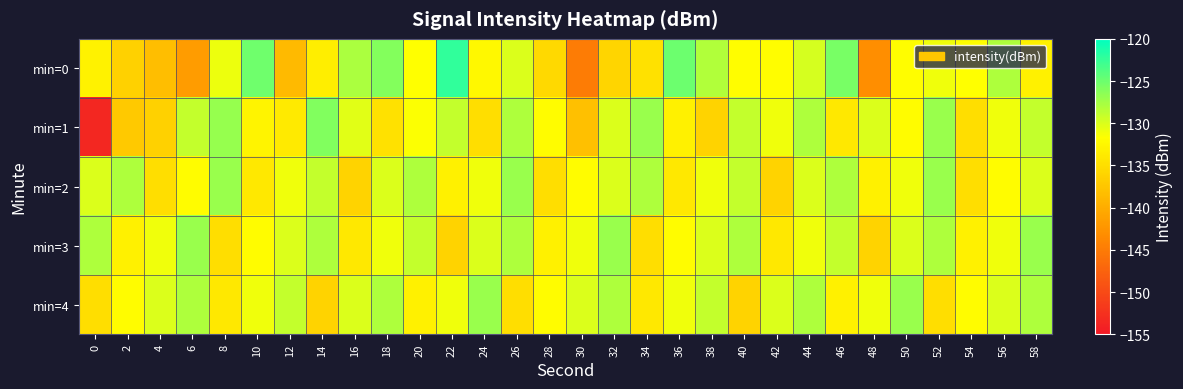

Reading left to right, what are all the values shown in this chart?

min=0: 0=-132.9	2=-136.4	4=-138.2	6=-141.7	8=-130.9	10=-125.1	12=-138.7	14=-133.3	16=-127.8	18=-126.1	20=-131.7	22=-122.3	24=-132.3	26=-130.0	28=-135.6	30=-145.0	32=-135.9	34=-134.7	36=-125.0	38=-128.1	40=-131.9	42=-131.8	44=-129.7	46=-125.6	48=-143.0	50=-131.9	52=-131.0	54=-131.6	56=-128.1	58=-133.0
min=1: 0=-153.6	2=-137.1	4=-136.4	6=-129.0	8=-127.0	10=-132.7	12=-133.8	14=-125.9	16=-130.4	18=-134.7	20=-131.5	22=-129.0	24=-135.0	26=-128.0	28=-132.0	30=-138.0	32=-130.0	34=-127.0	36=-133.0	38=-136.0	40=-129.0	42=-131.0	44=-128.0	46=-134.0	48=-130.0	50=-132.0	52=-127.0	54=-135.0	56=-131.0	58=-129.0
min=2: 0=-130.0	2=-128.0	4=-135.0	6=-132.0	8=-127.0	10=-134.0	12=-131.0	14=-129.0	16=-136.0	18=-130.0	20=-128.0	22=-133.0	24=-131.0	26=-127.0	28=-135.0	30=-132.0	32=-130.0	34=-128.0	36=-134.0	38=-131.0	40=-129.0	42=-136.0	44=-130.0	46=-128.0	48=-133.0	50=-131.0	52=-127.0	54=-135.0	56=-132.0	58=-130.0
min=3: 0=-128.0	2=-133.0	4=-131.0	6=-127.0	8=-135.0	10=-132.0	12=-130.0	14=-128.0	16=-134.0	18=-131.0	20=-129.0	22=-136.0	24=-130.0	26=-128.0	28=-133.0	30=-131.0	32=-127.0	34=-135.0	36=-132.0	38=-130.0	40=-128.0	42=-134.0	44=-131.0	46=-129.0	48=-136.0	50=-130.0	52=-128.0	54=-133.0	56=-131.0	58=-127.0
min=4: 0=-135.0	2=-132.0	4=-130.0	6=-128.0	8=-134.0	10=-131.0	12=-129.0	14=-136.0	16=-130.0	18=-128.0	20=-133.0	22=-131.0	24=-127.0	26=-135.0	28=-132.0	30=-130.0	32=-128.0	34=-134.0	36=-131.0	38=-129.0	40=-136.0	42=-130.0	44=-128.0	46=-133.0	48=-131.0	50=-127.0	52=-135.0	54=-132.0	56=-130.0	58=-128.0